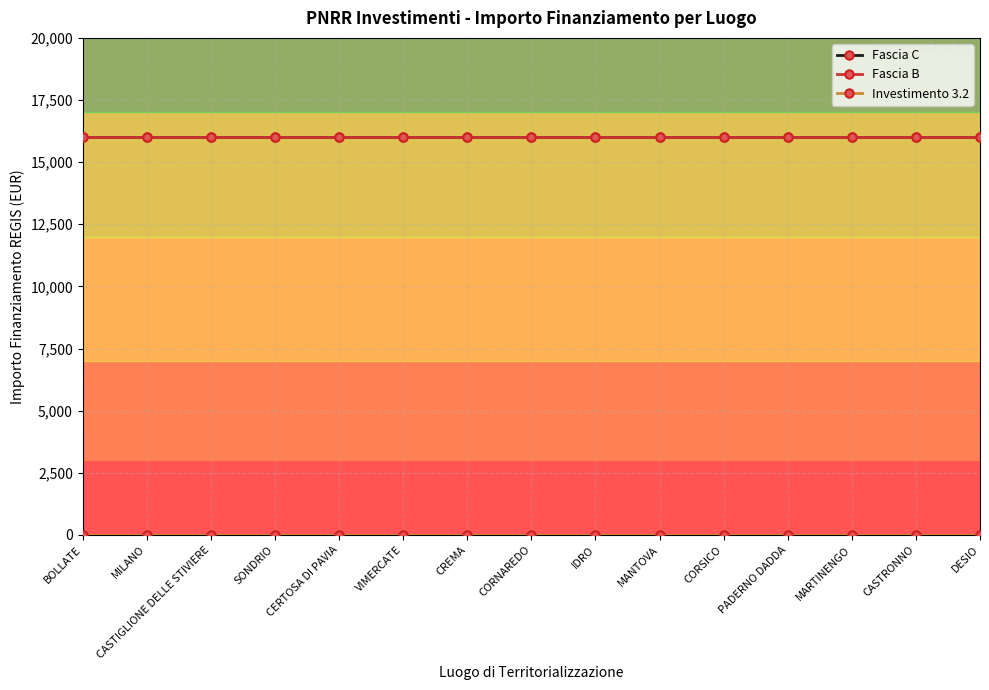

Rank the series at MARTINENGO from highest to lowest value.

Fascia C, Fascia B, Investimento 3.2